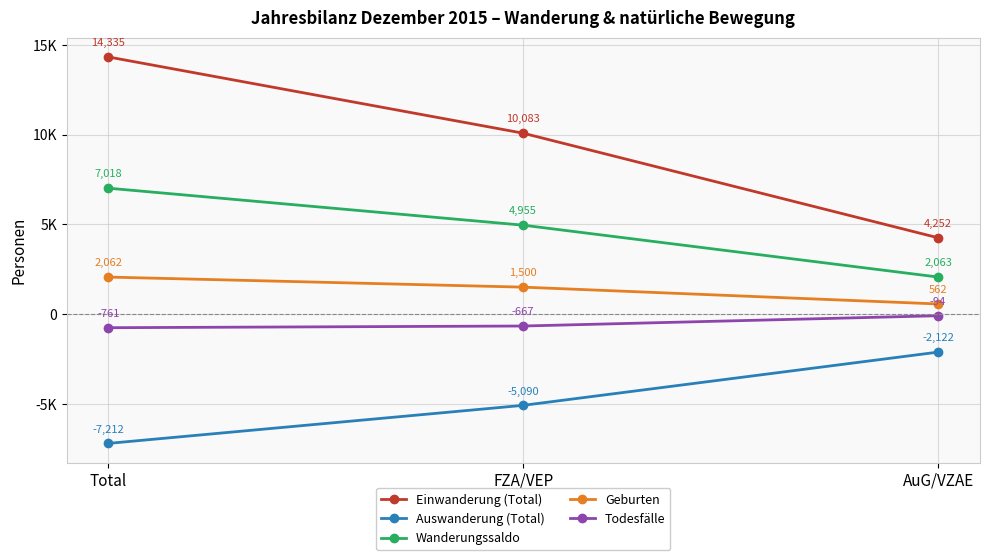

Is it true that Wanderungssaldo equals 3259 at AuG/VZAE?

False